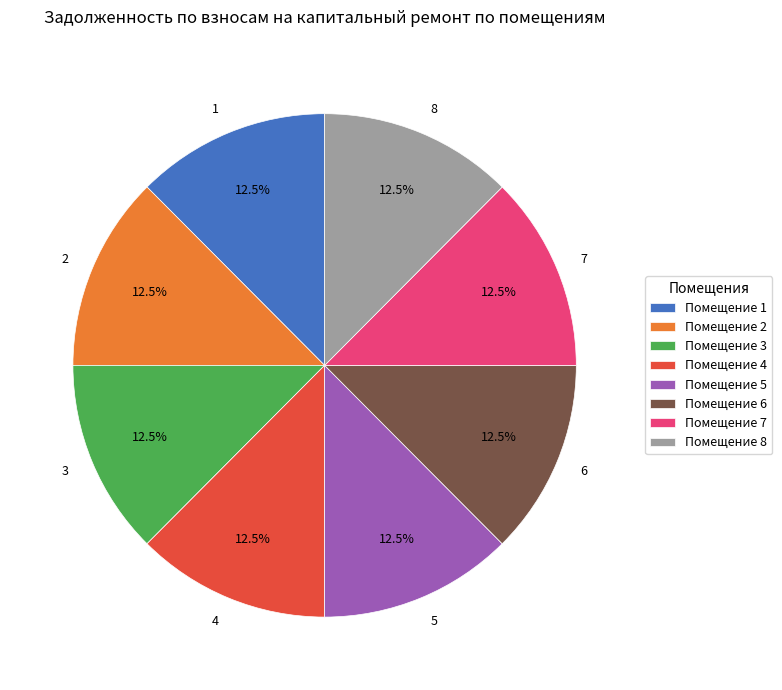

Does any single category account for the majority?

No